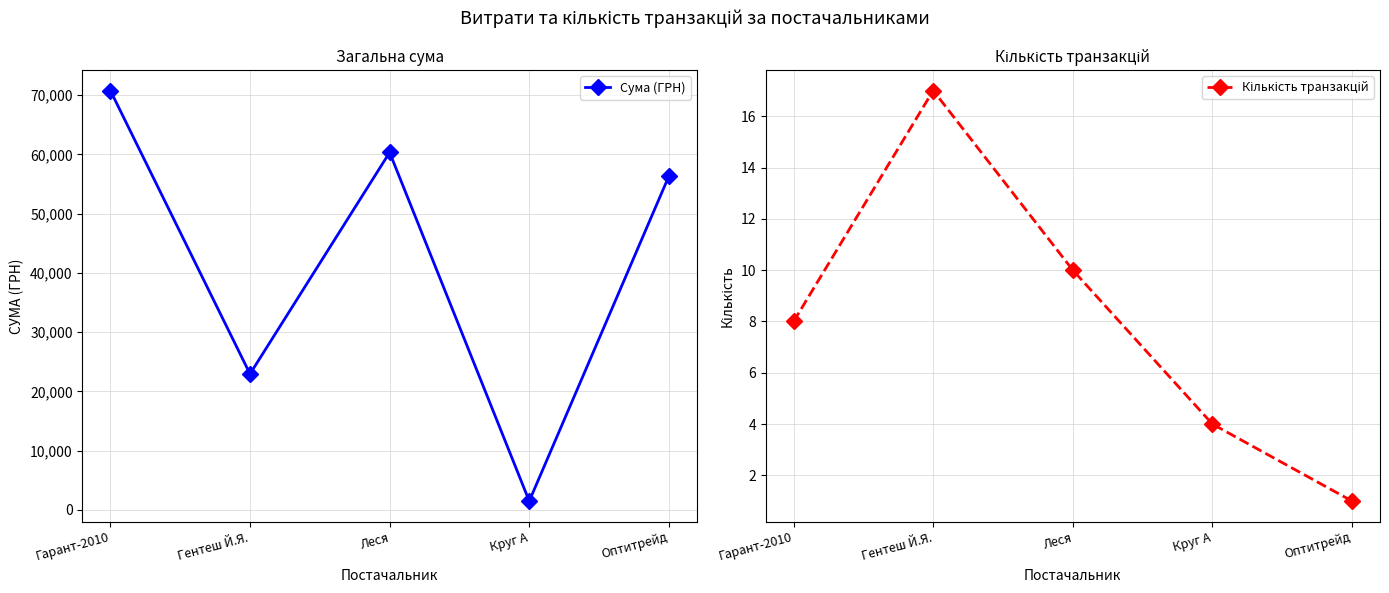

Which category has the lowest value in the Кількість транзакцій series?

Оптитрейд